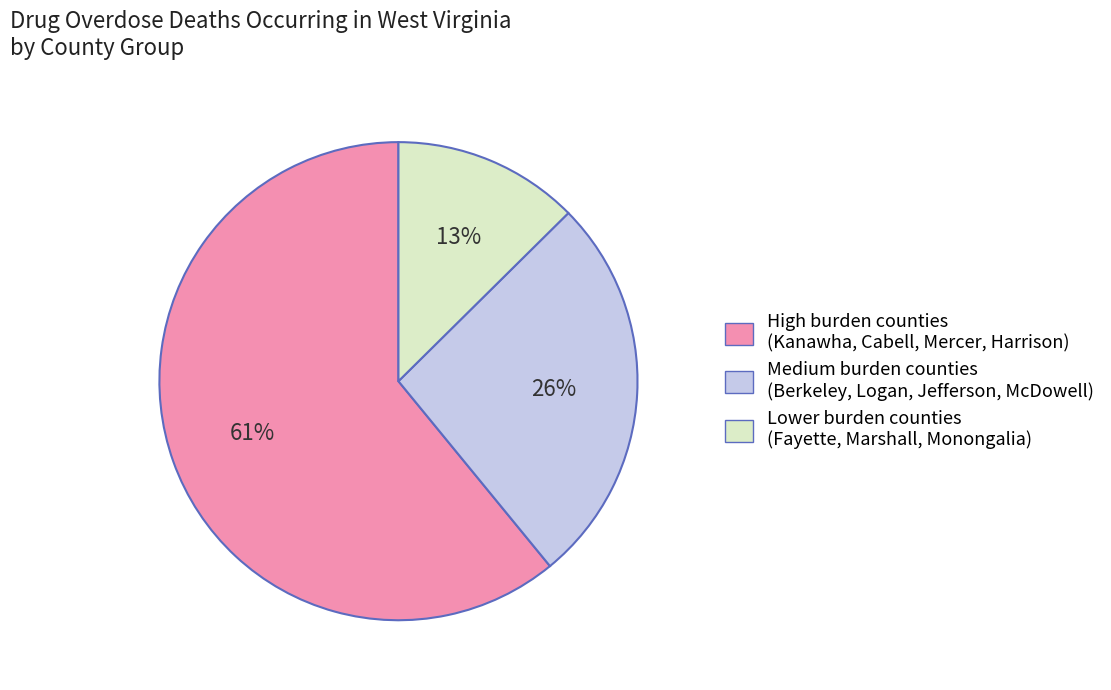

To the nearest percent, what is the difference between the largest and smallest slice percentages?

48%